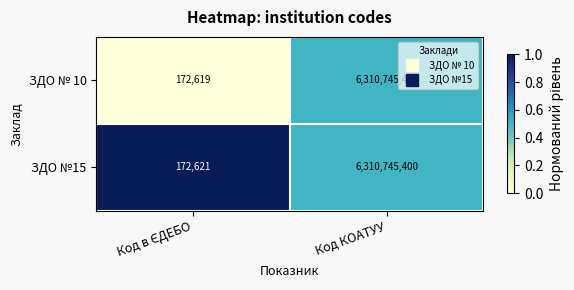

Which series has the largest total across all categories?

ЗДО №15